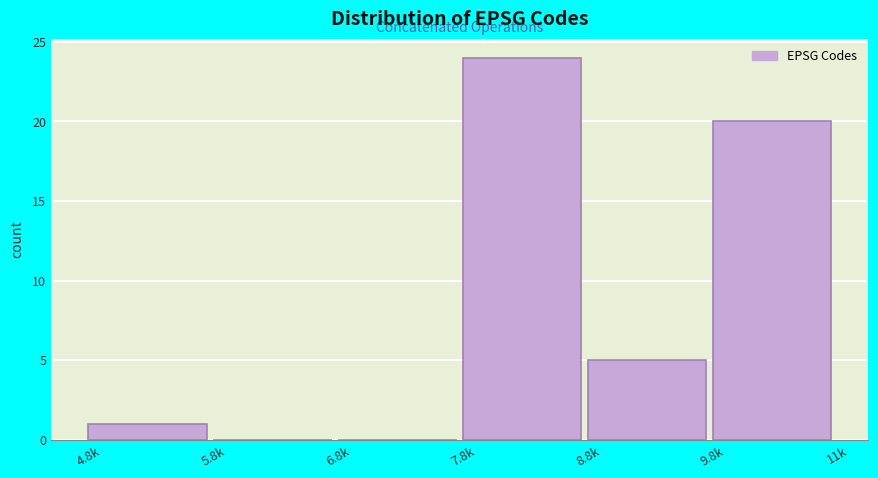

At which label is the value closest to 12?

8.8k